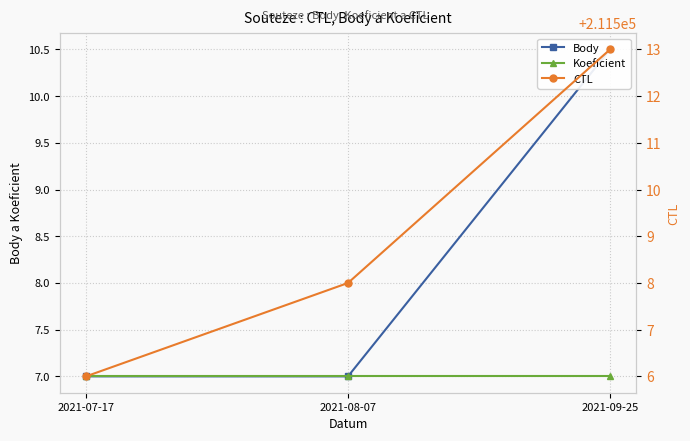

How many lines are shown in the chart?

3